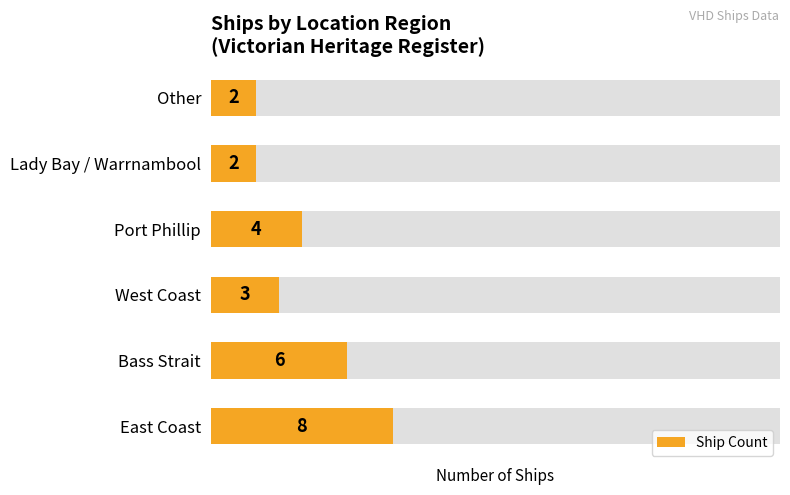

How many values are between 2 and 6?

5